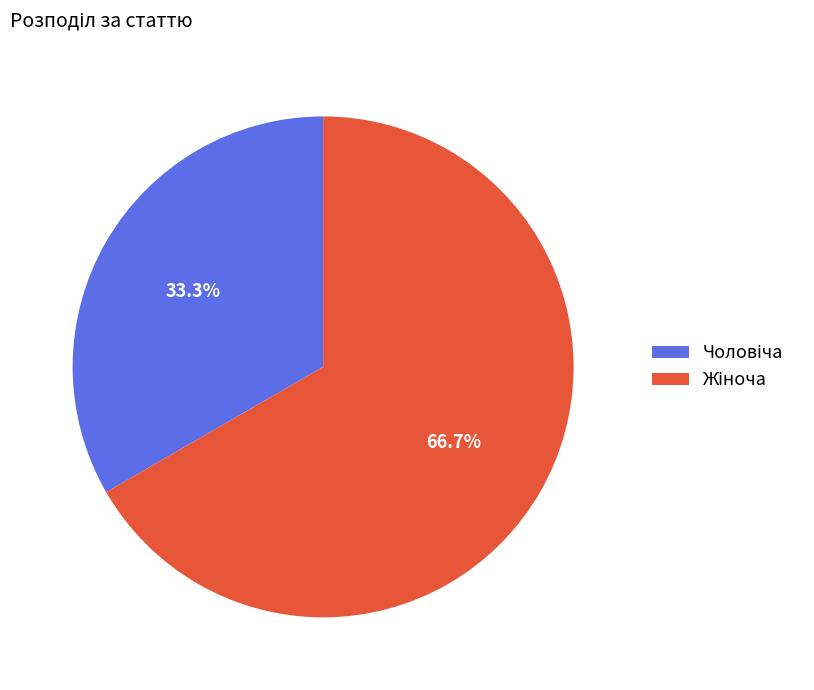

Is there any slice that represents more than half of the pie?

Yes